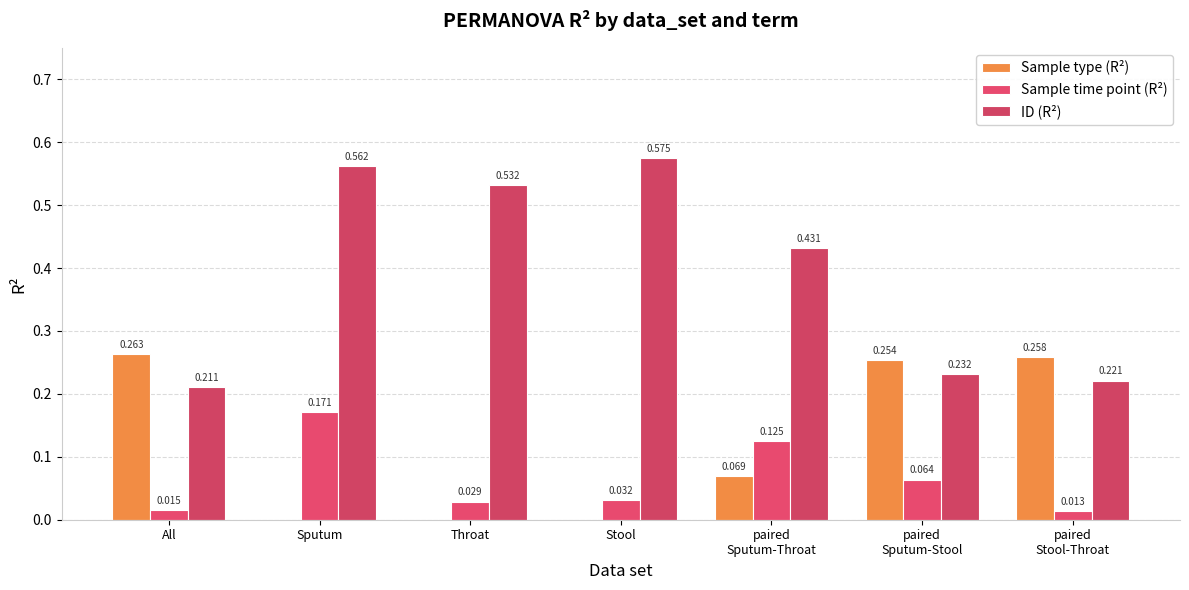

True or false: Sample type (R²) has a value of 0.4 at paired
Sputum-Stool.

False